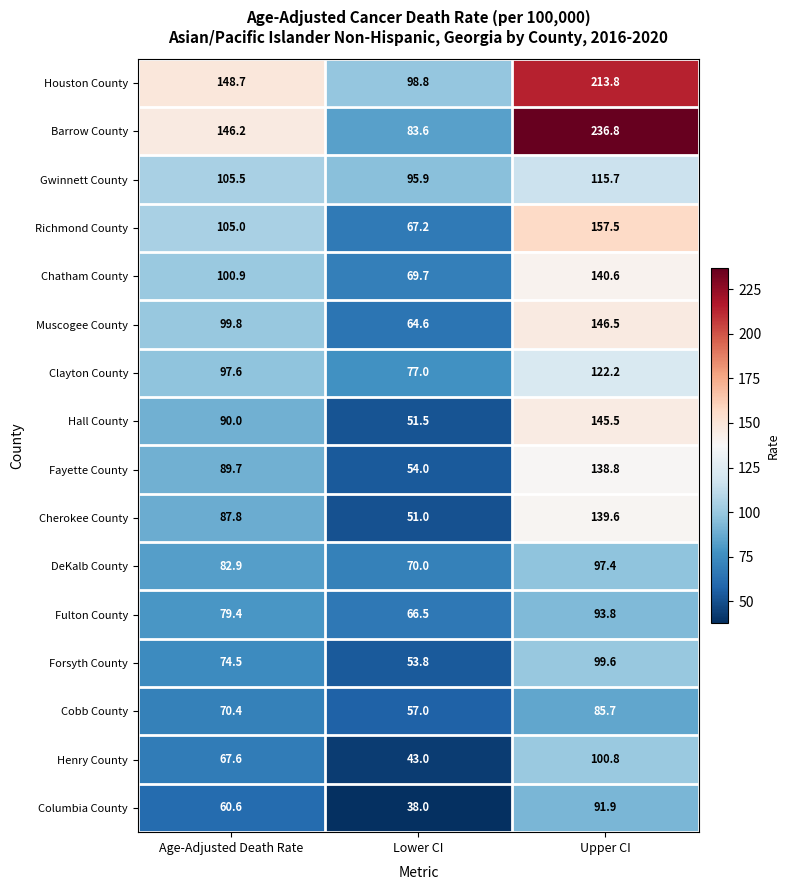

What is the average value of the Cobb County series?

71.0